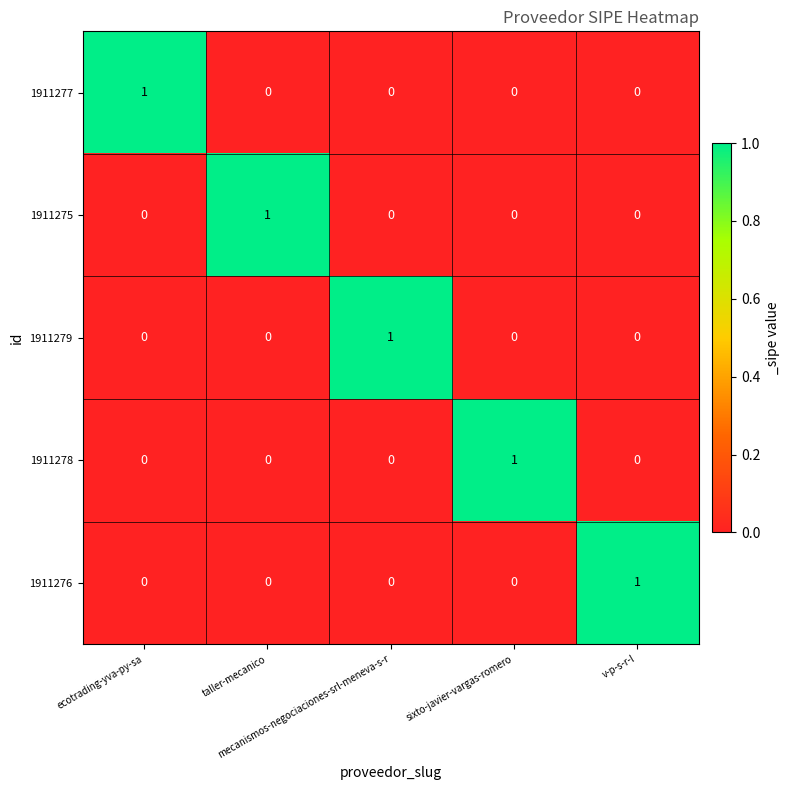

Count the 1911279 values in the range 0 to 1.

5